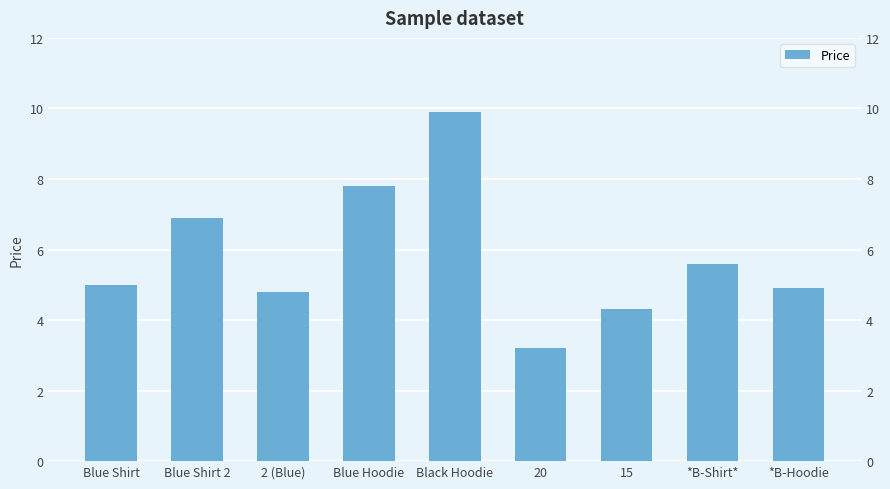

Reading right to left, extract all data points from this chart.

4.9	5.6	4.3	3.2	9.9	7.8	4.8	6.9	5.0